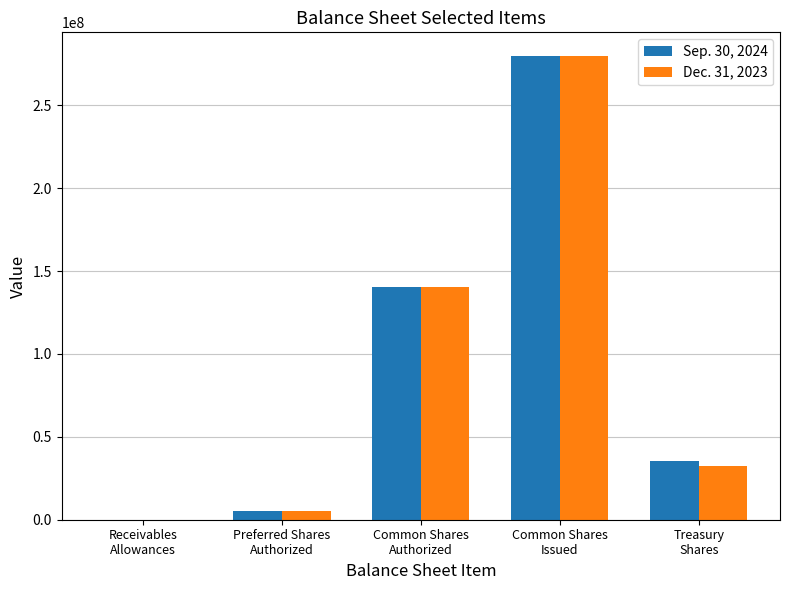

What is the greatest value displayed?

280000000